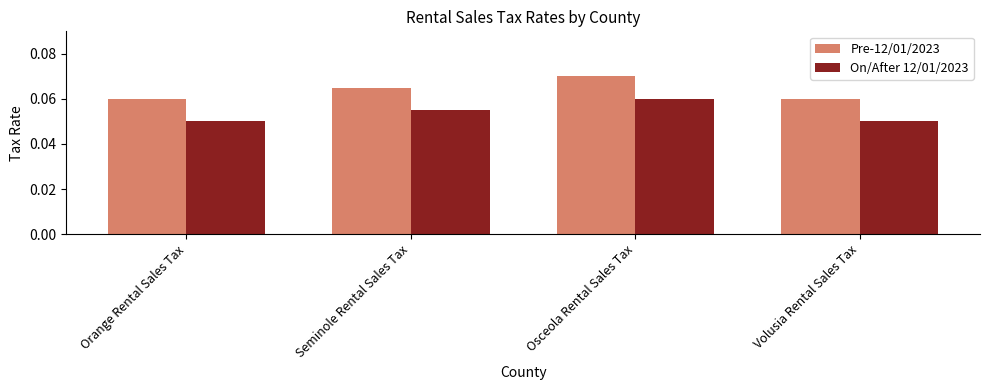

What are all the series names shown in the legend?

Pre-12/01/2023, On/After 12/01/2023